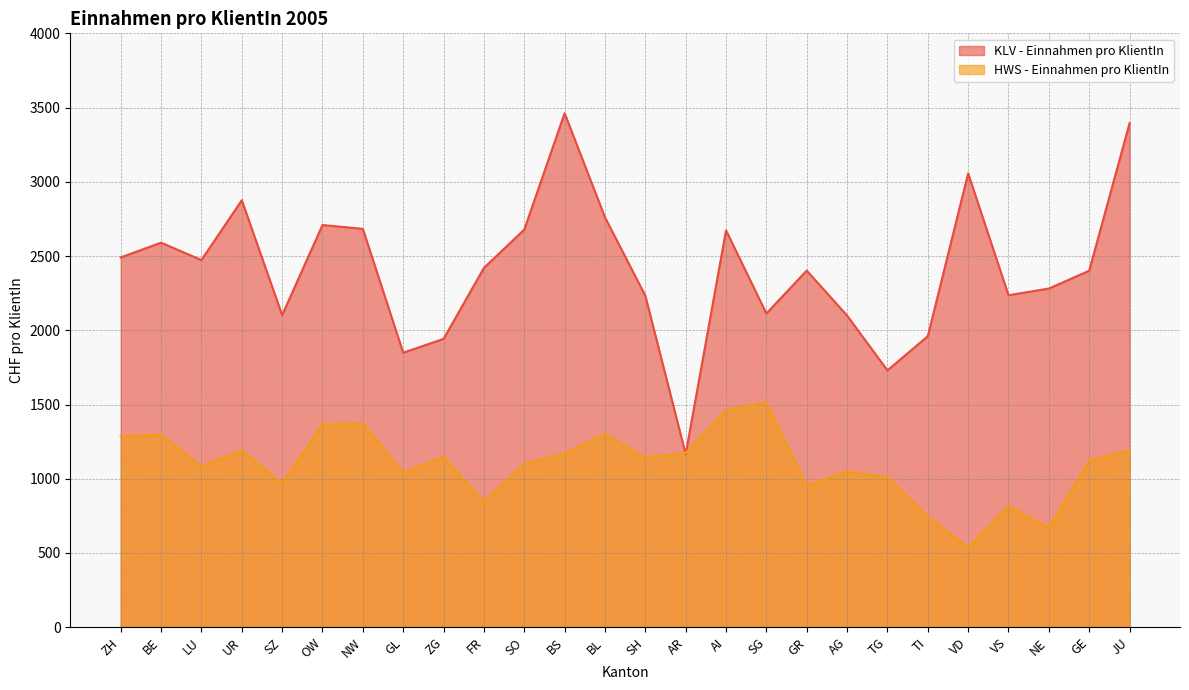

Reading left to right, transcribe all the data shown in this chart.

KLV - Einnahmen pro KlientIn: ZH=2491	BE=2590	LU=2473	UR=2876	SZ=2102	OW=2709	NW=2683	GL=1849	ZG=1942	FR=2420	SO=2678	BS=3462	BL=2761	SH=2233	AR=1166	AI=2673	SG=2113	GR=2402	AG=2099	TG=1730	TI=1960	VD=3057	VS=2236	NE=2281	GE=2401	JU=3395
HWS - Einnahmen pro KlientIn: ZH=1284	BE=1297	LU=1082	UR=1191	SZ=969	OW=1366	NW=1373	GL=1039	ZG=1147	FR=845	SO=1099	BS=1169	BL=1299	SH=1142	AR=1174	AI=1462	SG=1512	GR=954	AG=1049	TG=1010	TI=743	VD=538	VS=815	NE=670	GE=1121	JU=1194